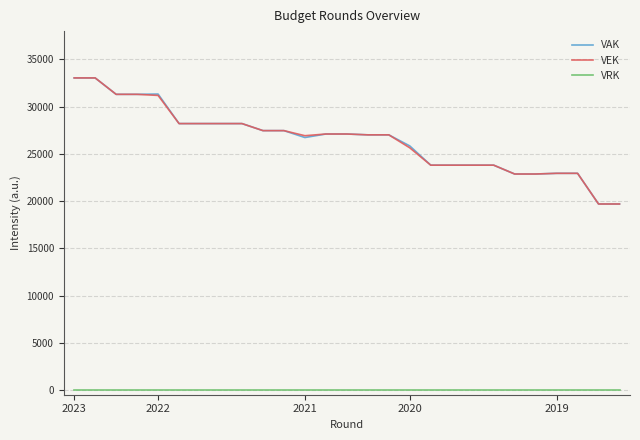

What are all the series names shown in the legend?

VAK, VEK, VRK